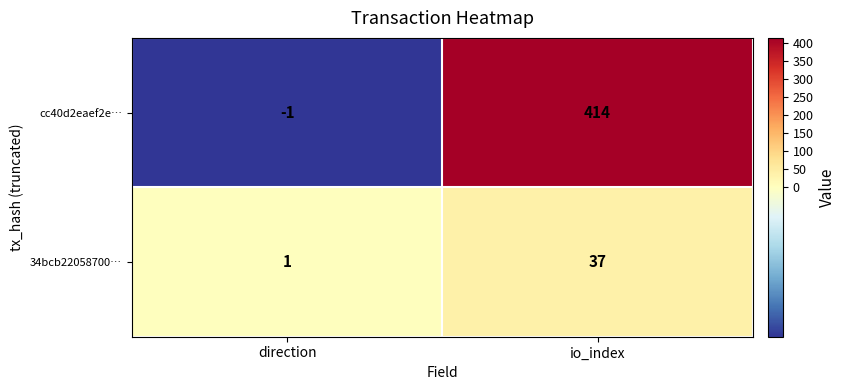

Is it true that cc40d2eaef2e… equals 414 at io_index?

True